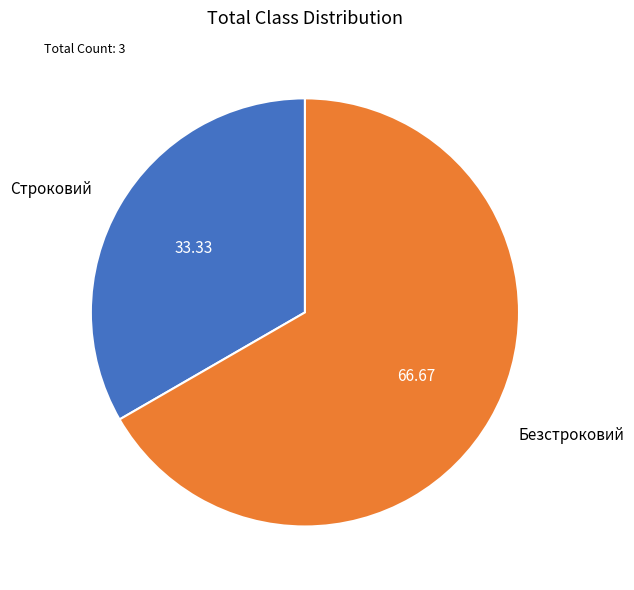

Rank the categories by value from lowest to highest.

Строковий, Безстроковий